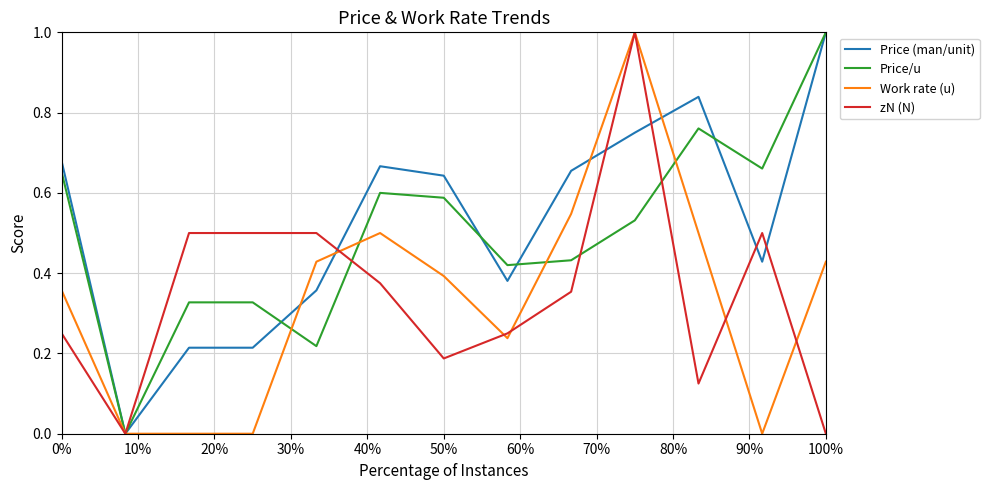

What is the greatest value displayed?

1.0